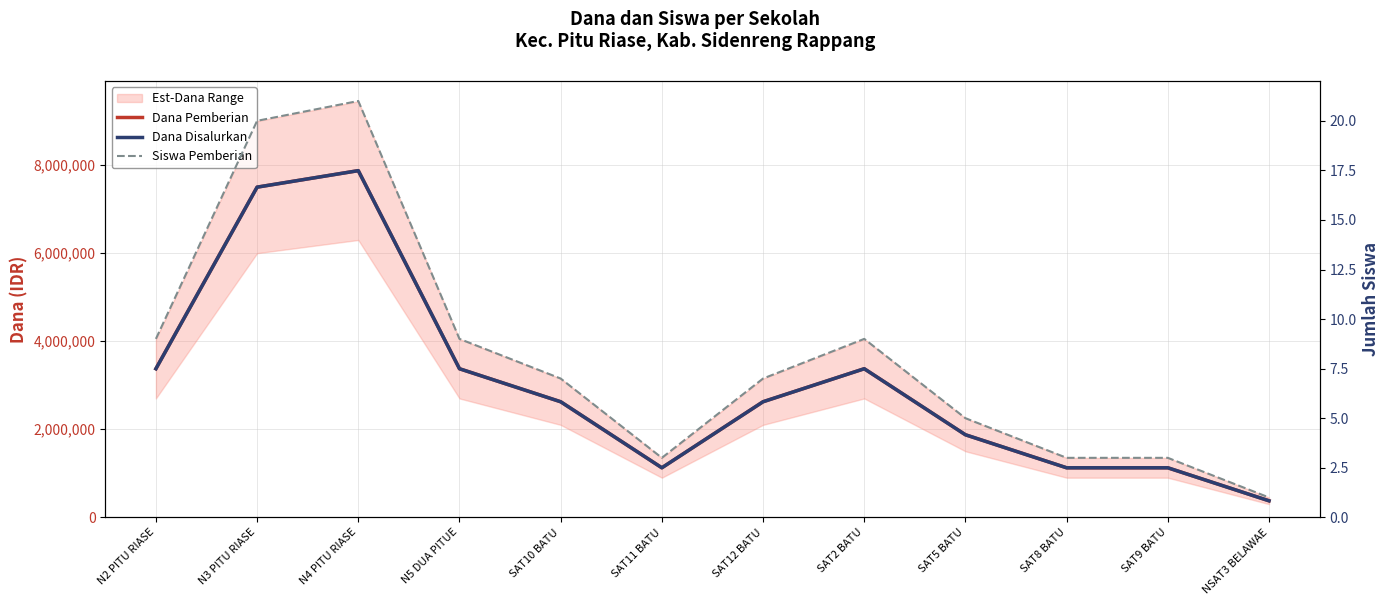

At which category does Dana Disalurkan reach its first local peak?

N4 PITU RIASE